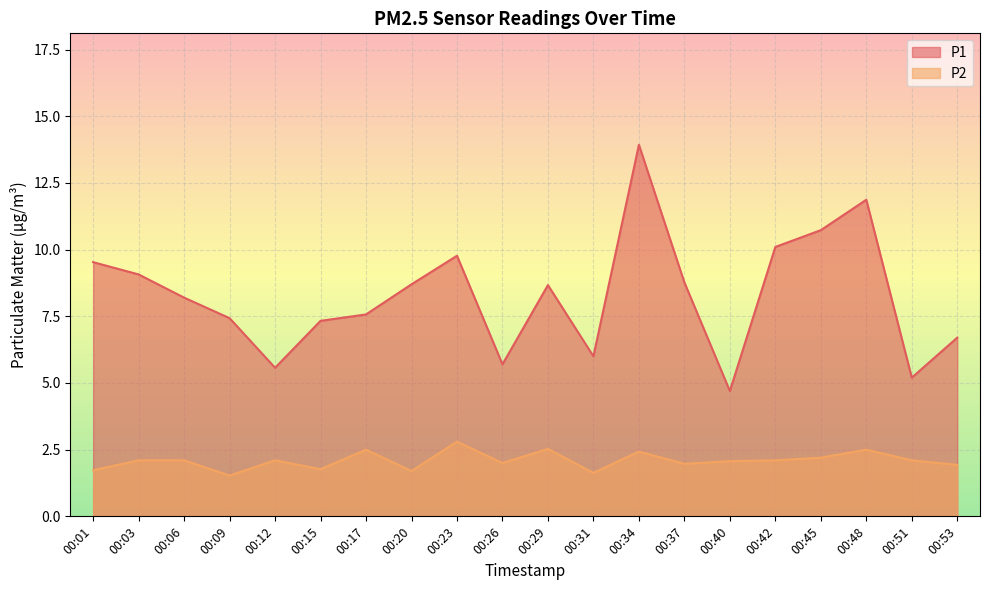

How many interior local valleys does the P2 series have?

6